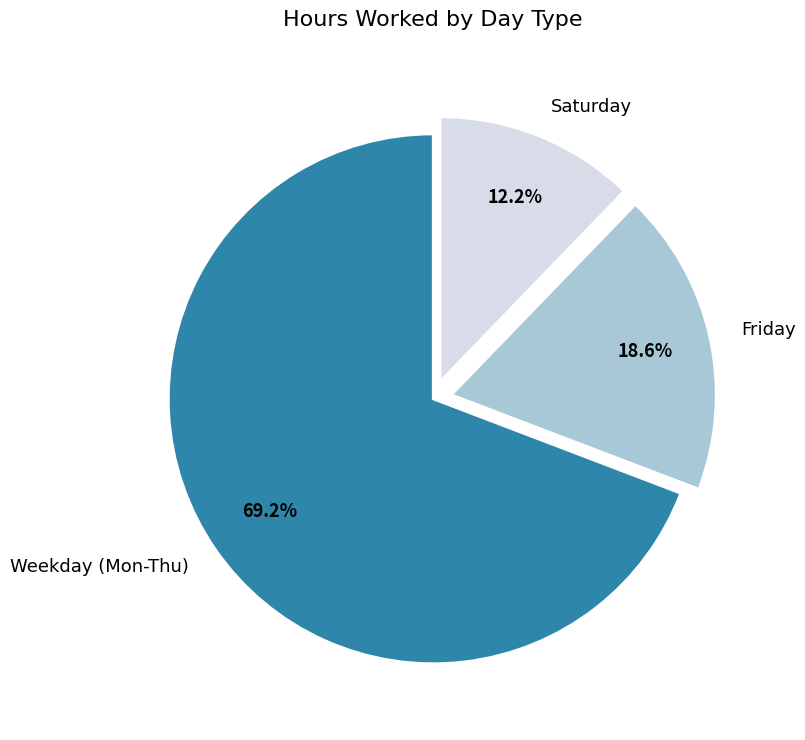

Is Weekday (Mon-Thu) the majority of the pie?

Yes